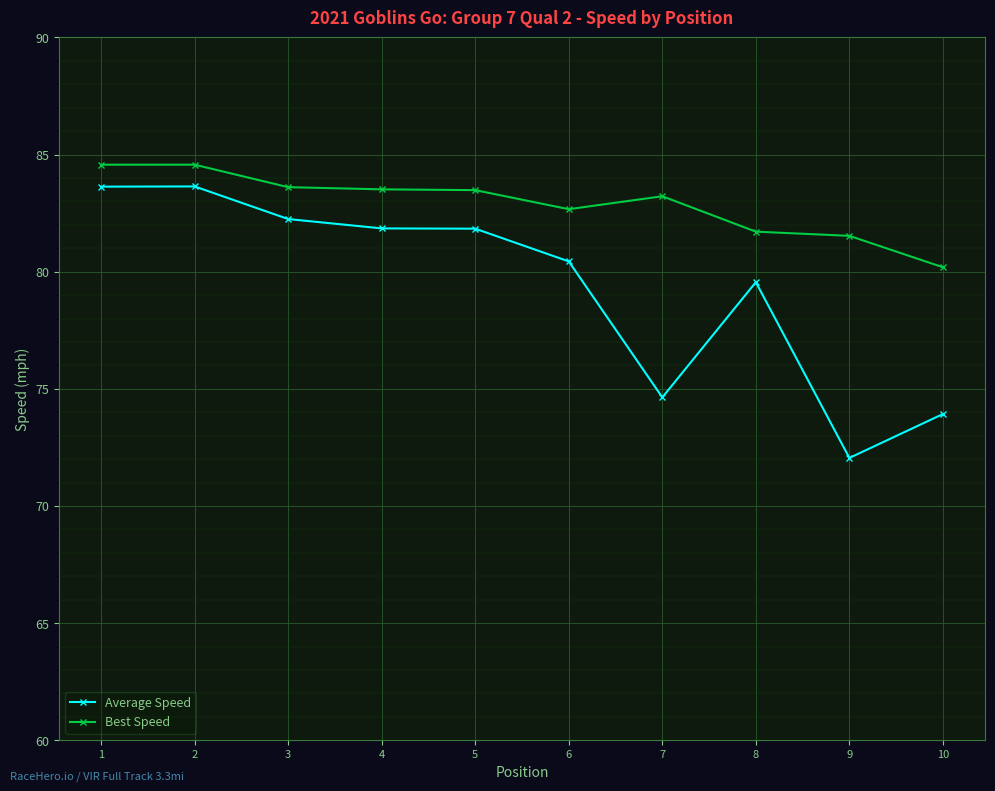

True or false: Best Speed and Average Speed intersect in this chart.

False